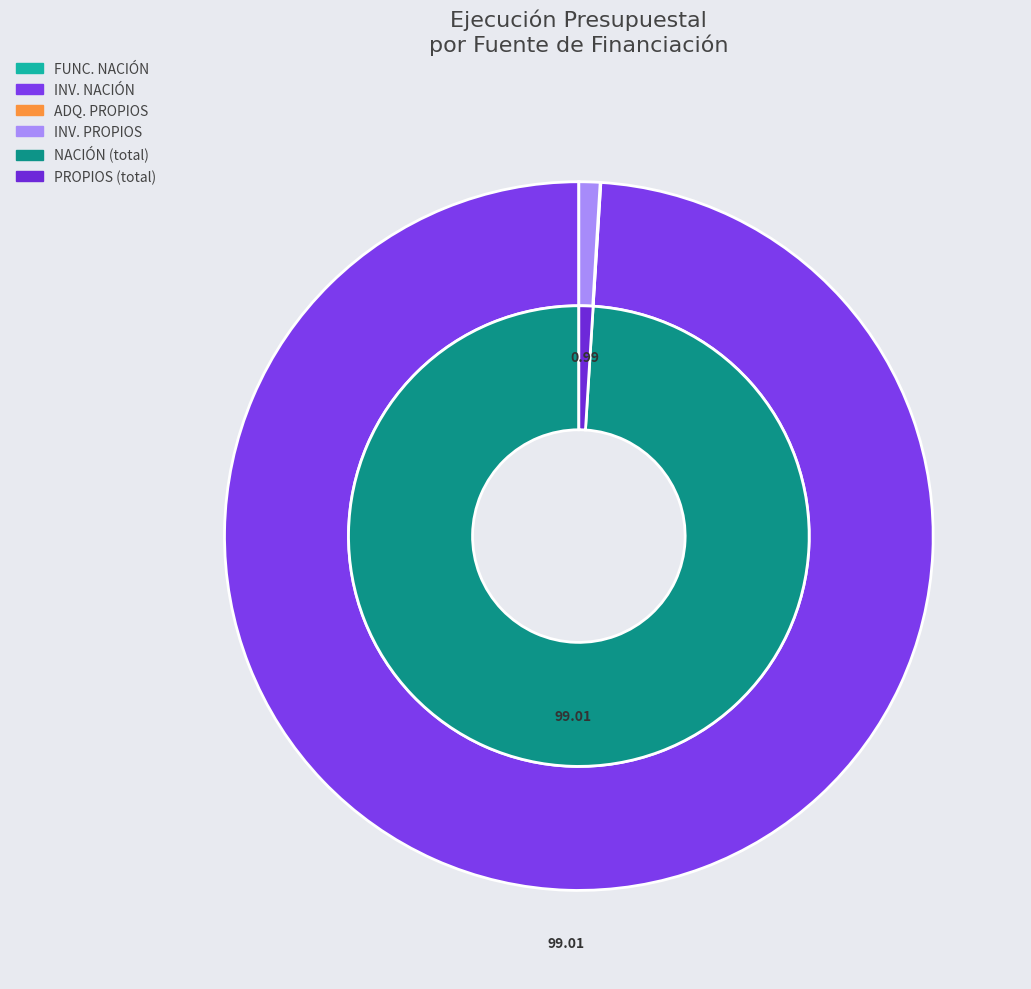

What portion of the pie excludes FUNCIONAMIENTO - NACIÓN?

100.0%